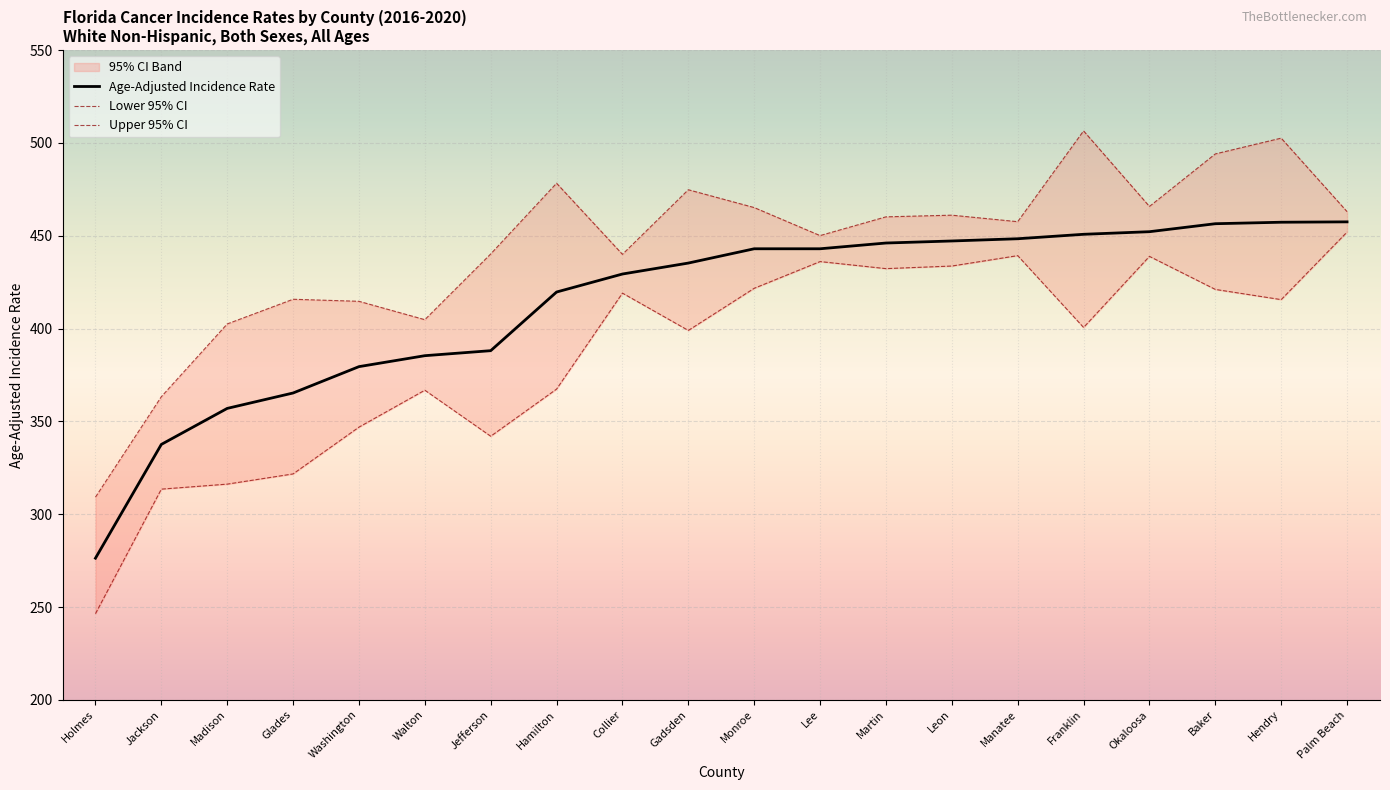

The value of Lower 95% CI at Collier is 731.2. True or false?

False